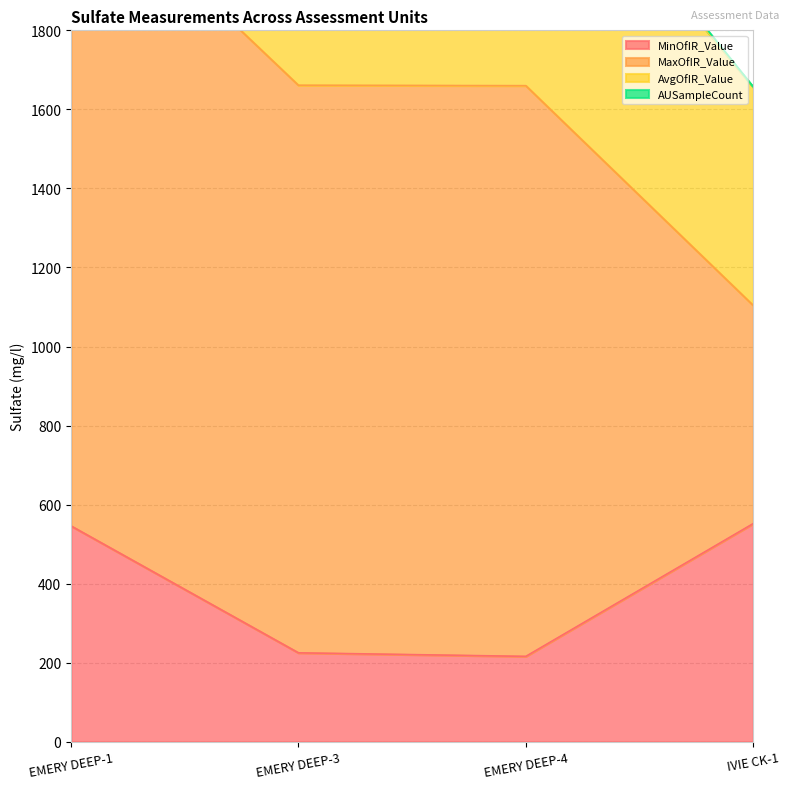

What is the highest value of the MinOfIR_Value series?

552